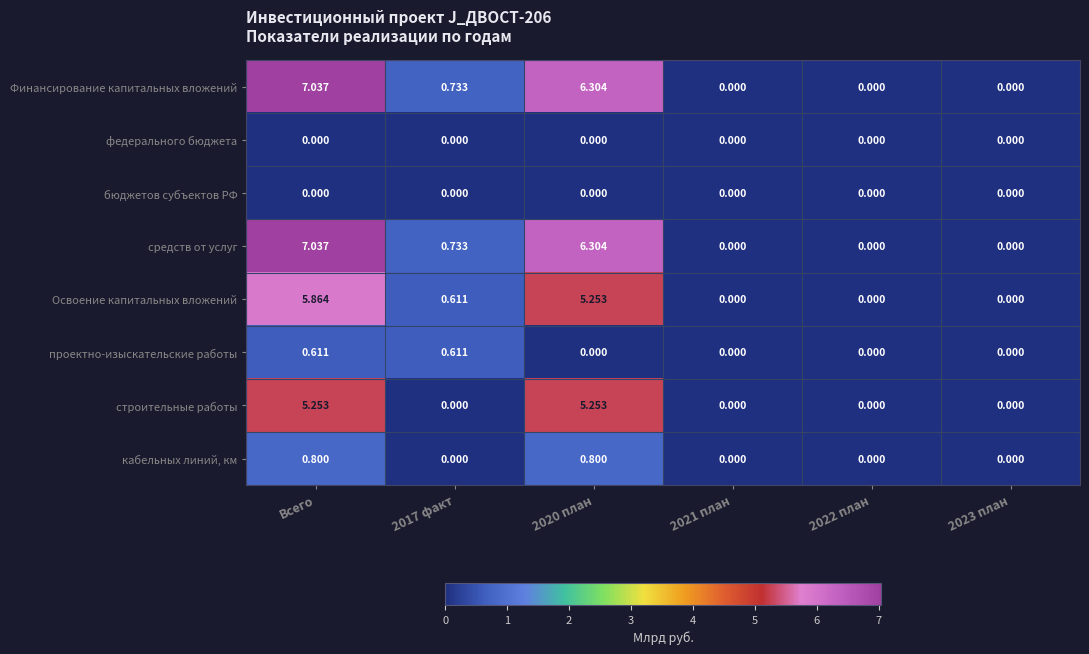

Is the value of Освоение капитальных вложений at 2020 план greater than the value of кабельных линий, км at 2021 план?

Yes